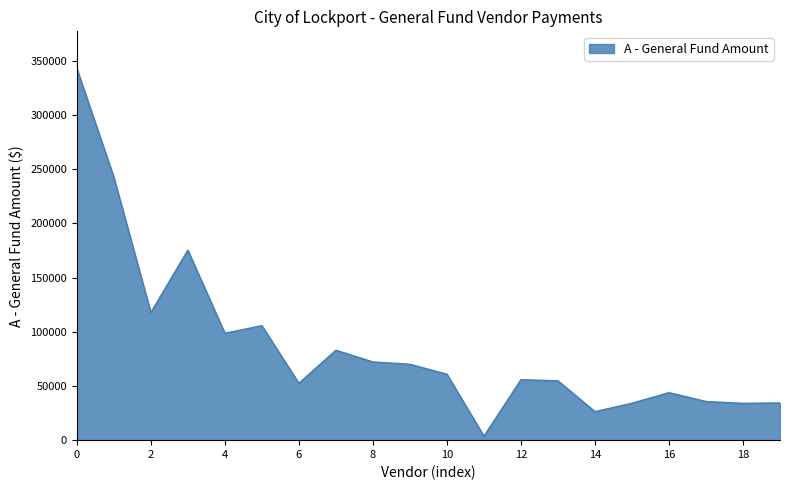

What is the maximum value shown in the chart?

342850.8